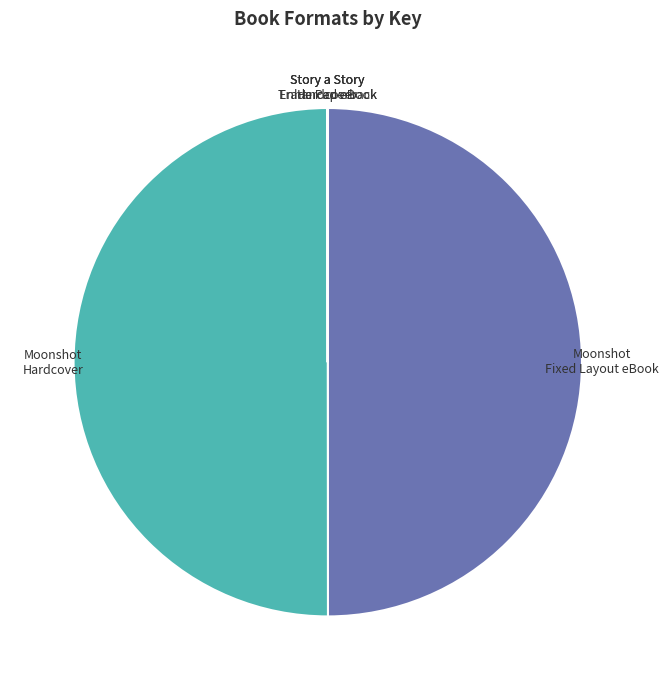

The Moonshot Fixed Layout eBook slice represents 50% of the pie. True or false?

True